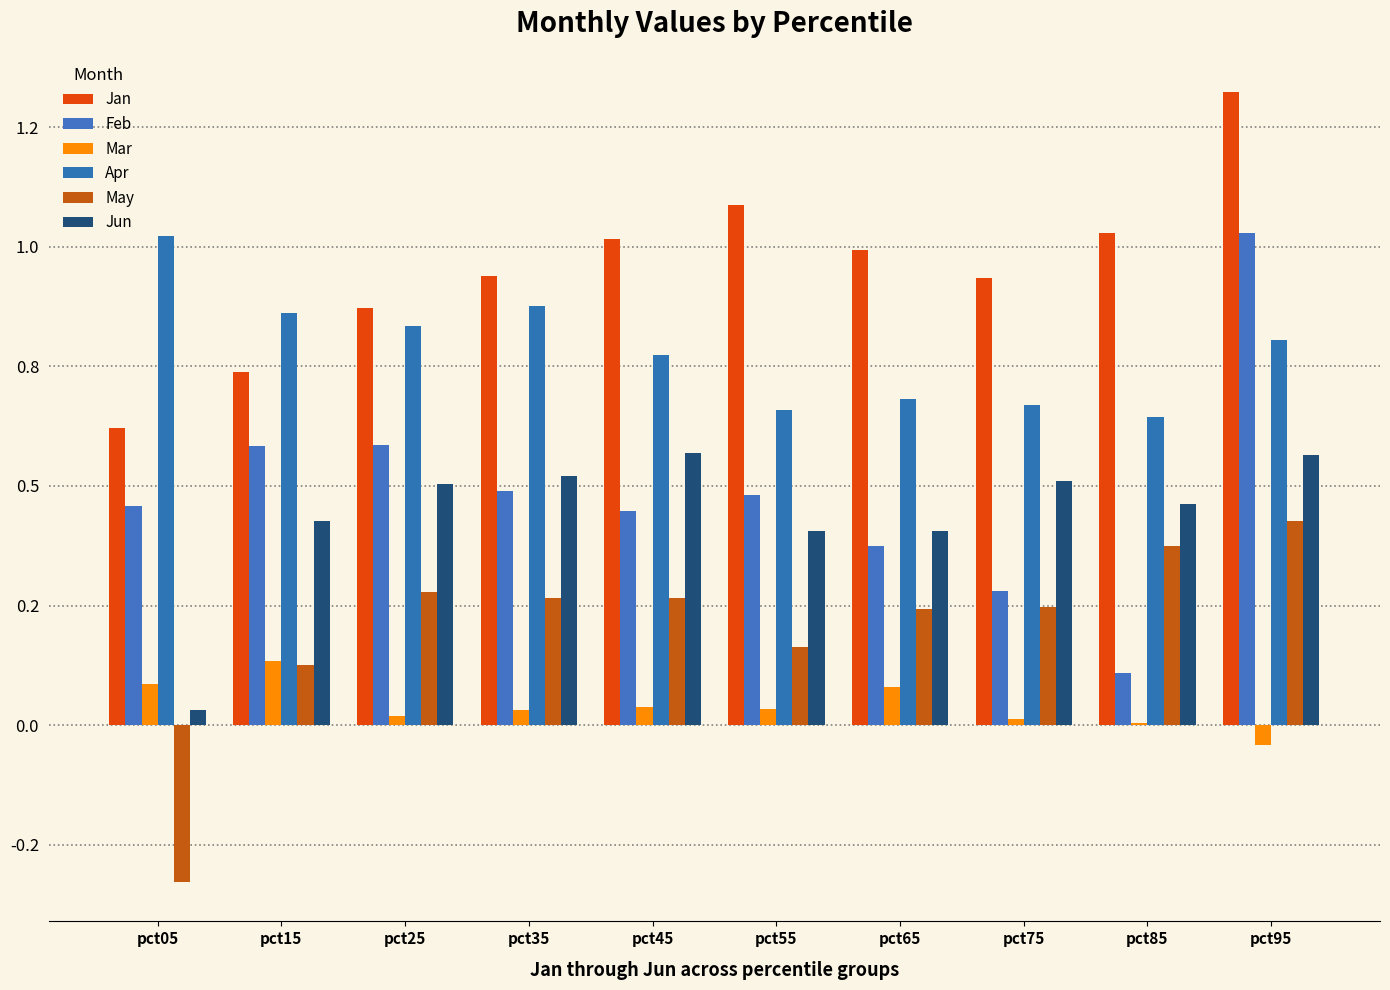

How many groups of bars are there?

10